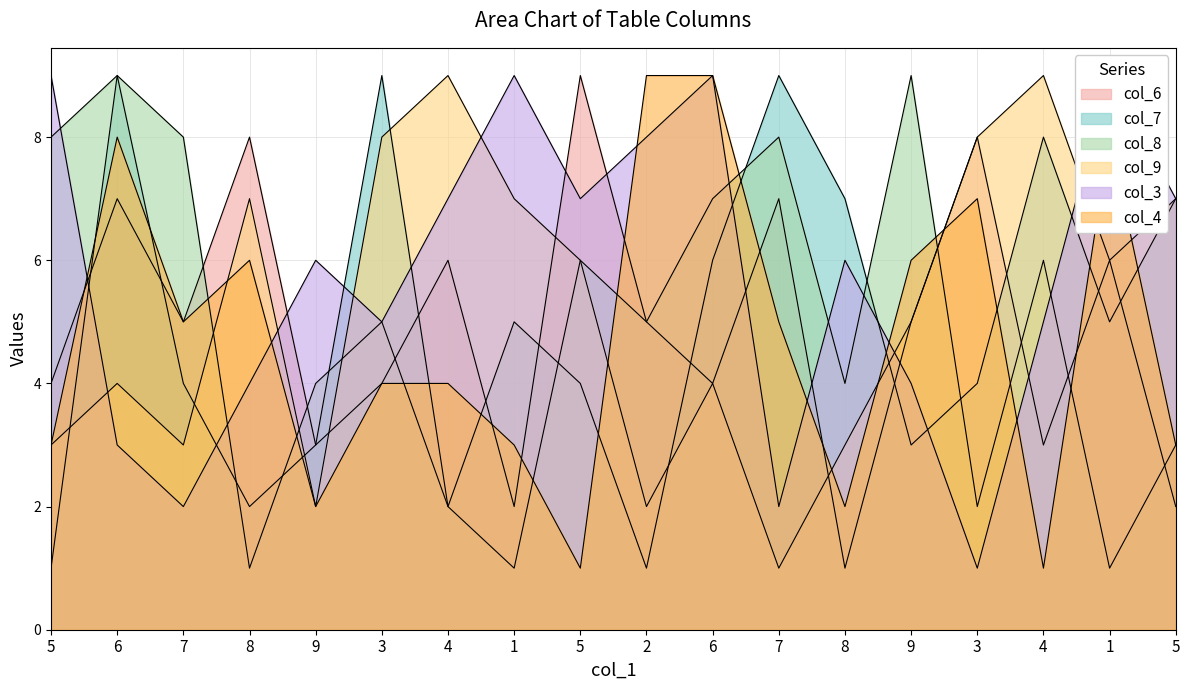

Which series has the largest total across all categories?

col_3